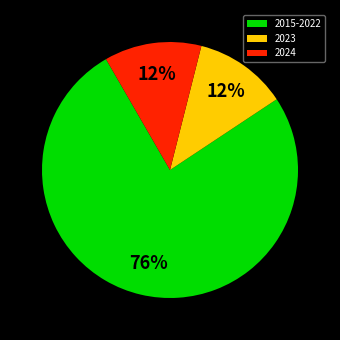

To the nearest percent, what is the average slice percentage?

33%